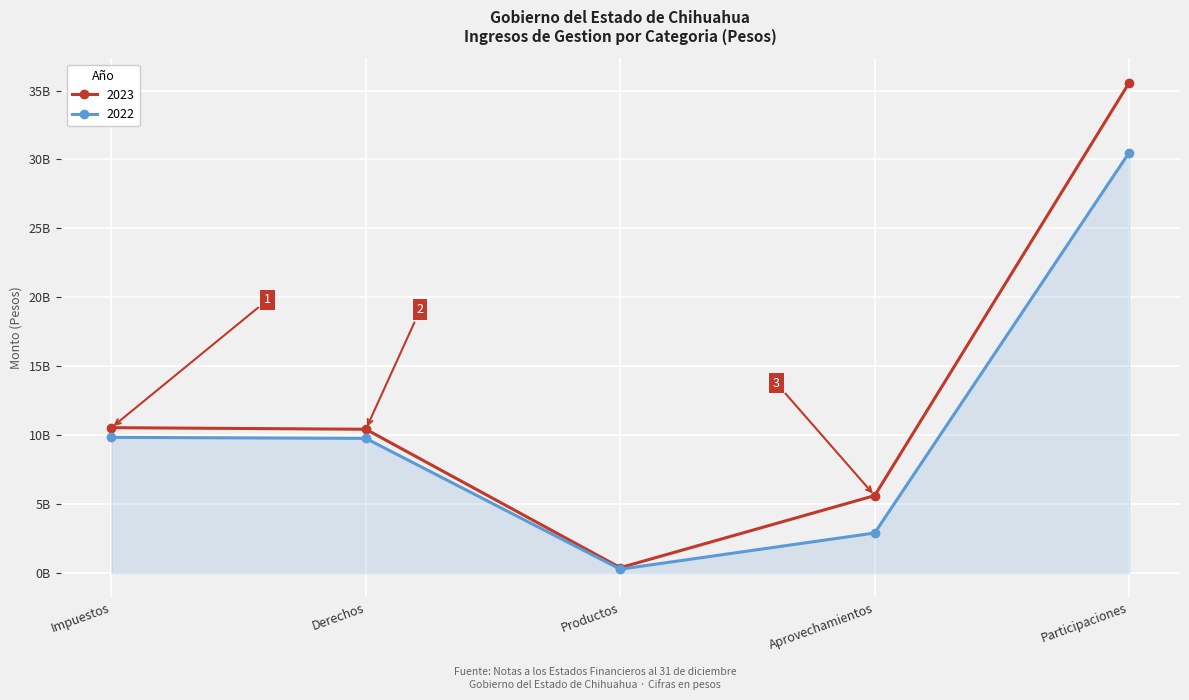

What is the smallest value displayed?

0.3